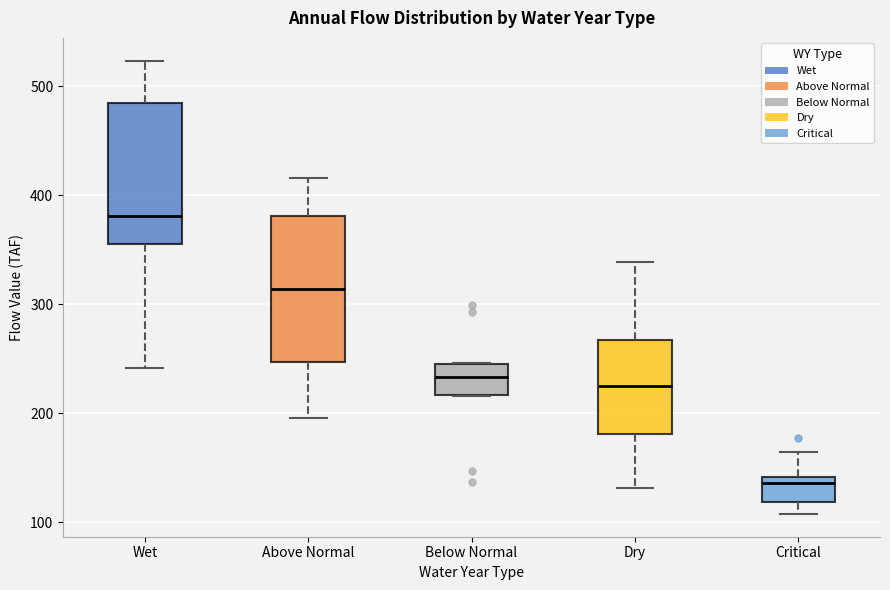

Reading left to right, transcribe this box plot: for each box, give where its median line is, the range the box spans, and where its two whiskers end, as read against the y-axis. The values are not printed on the chart, so give them approximately, as read against the axis.

Wet: median 380, box 360 to 480, whiskers 240 to 520
Above Normal: median 310, box 250 to 380, whiskers 200 to 420
Below Normal: median 230, box 220 to 240, whiskers 220 to 250
Dry: median 220, box 180 to 270, whiskers 130 to 340
Critical: median 140 (just below the box's upper edge), box 120 to 140, whiskers 110 to 160